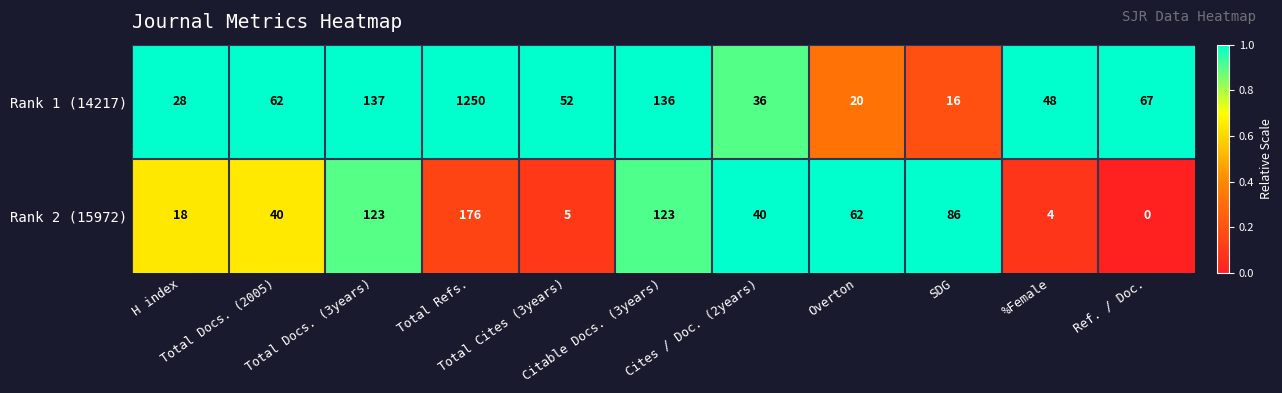

Rank the series by their maximum value, from lowest to highest.

Rank 2 (15972), Rank 1 (14217)